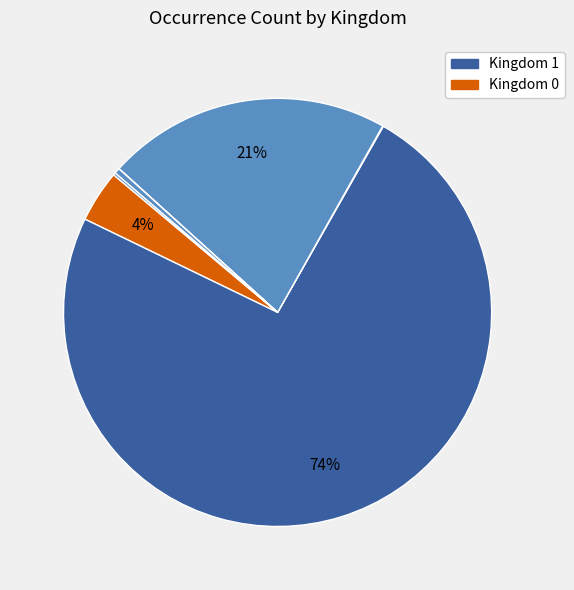

Which category has the biggest portion of the pie?

1